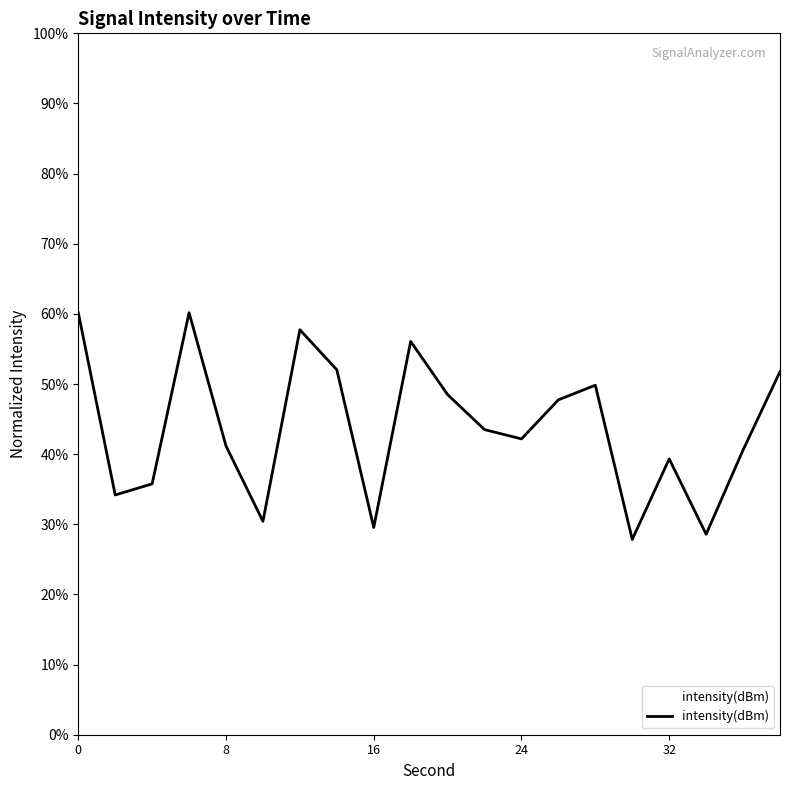

What is the minimum value shown in the chart?

27.8